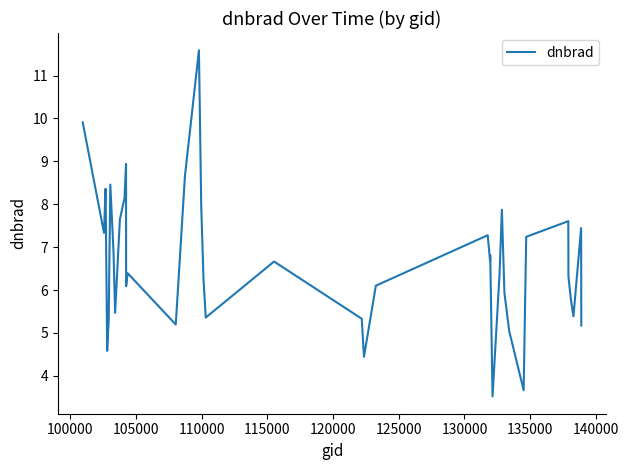

What is the maximum value shown in the chart?

11.6